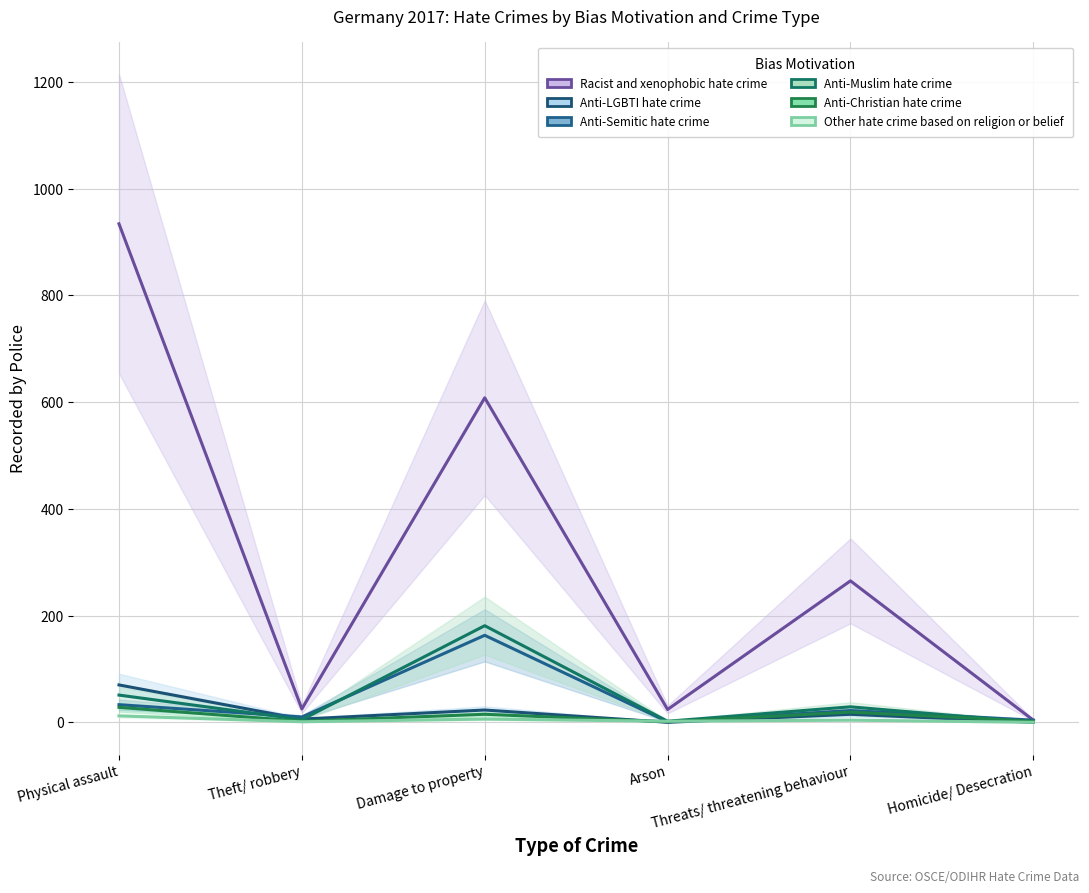

What is the maximum value shown in the chart?

934